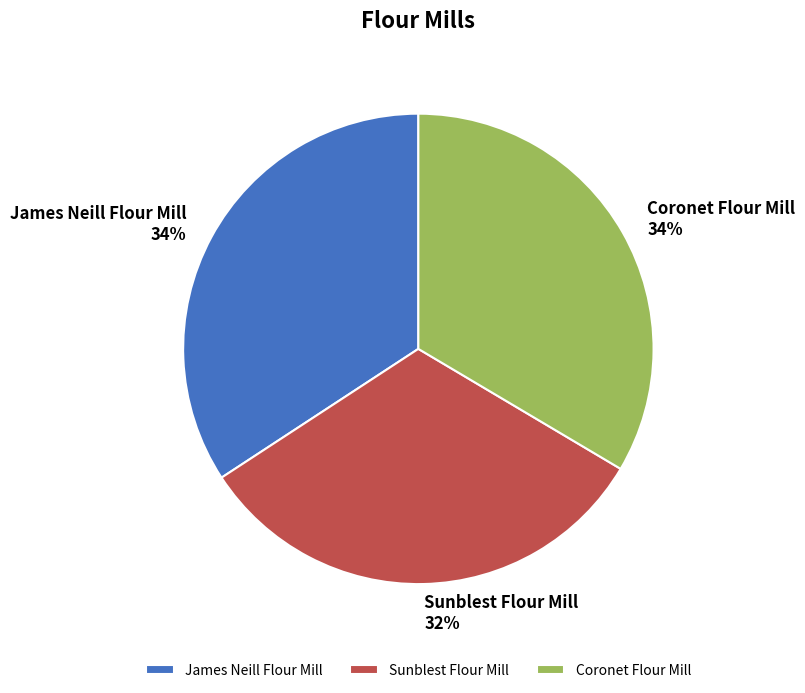

To the nearest percent, what is the difference between the largest and smallest slice percentages?

2%